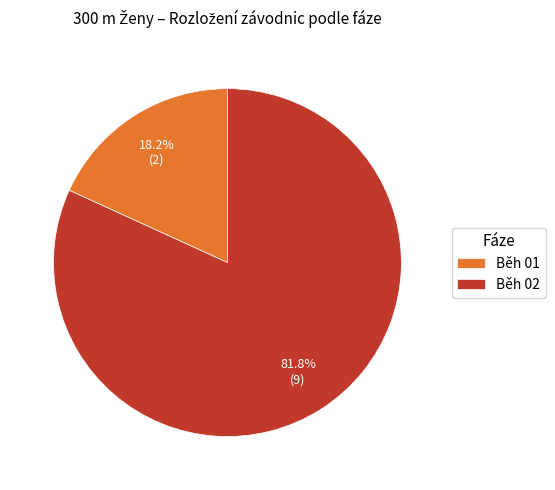

What is the majority slice?

Běh 02